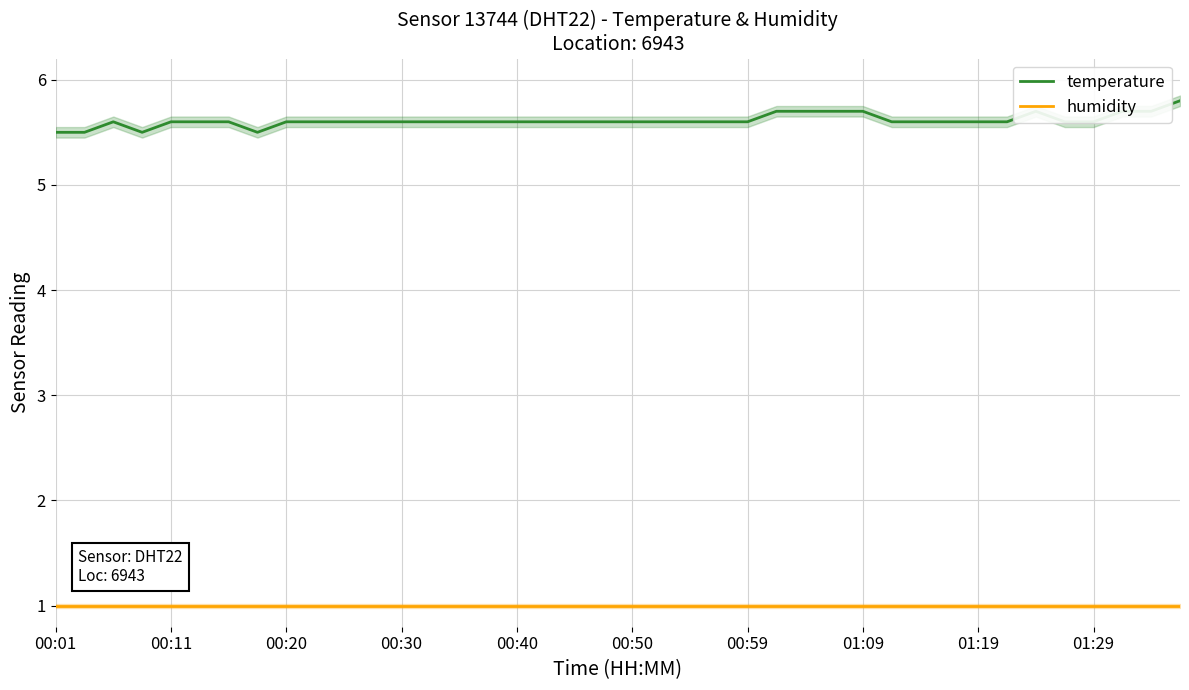

True or false: temperature has a value of 5.6 at 01:29.

True